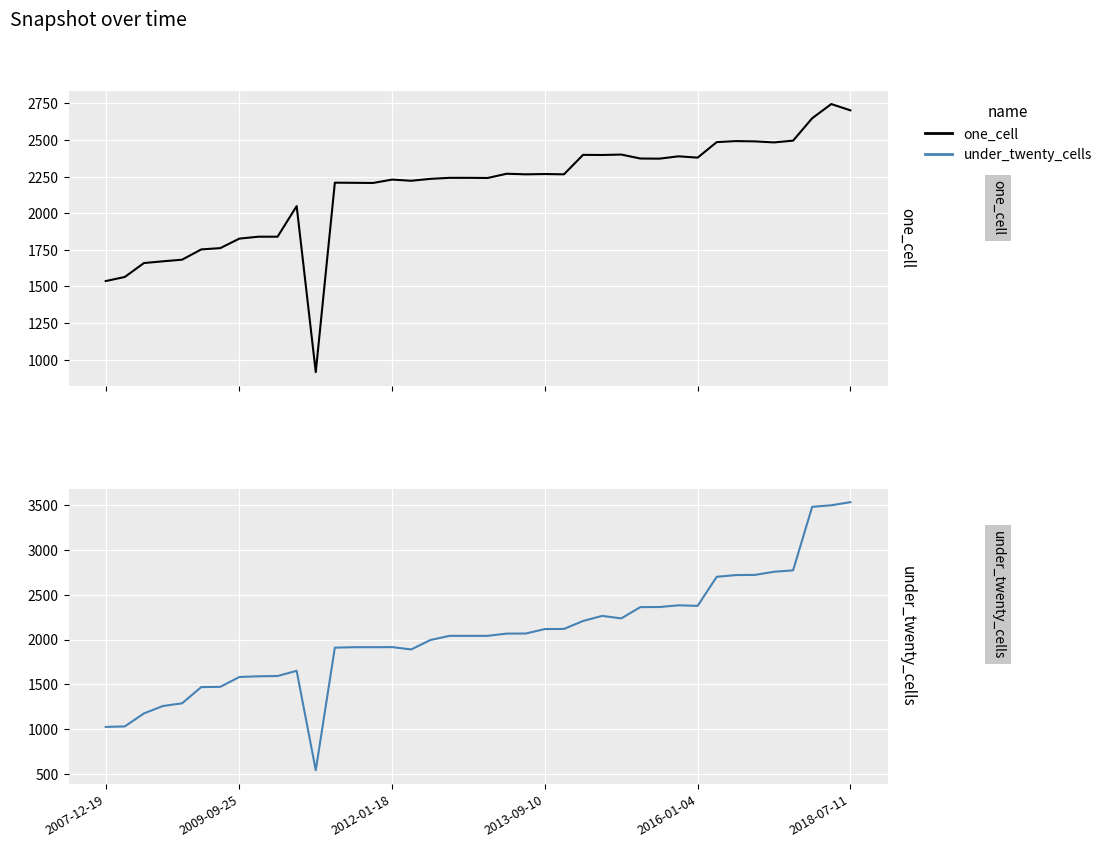

What value does the under_twenty_cells series have at 20, to the nearest 50?

2050